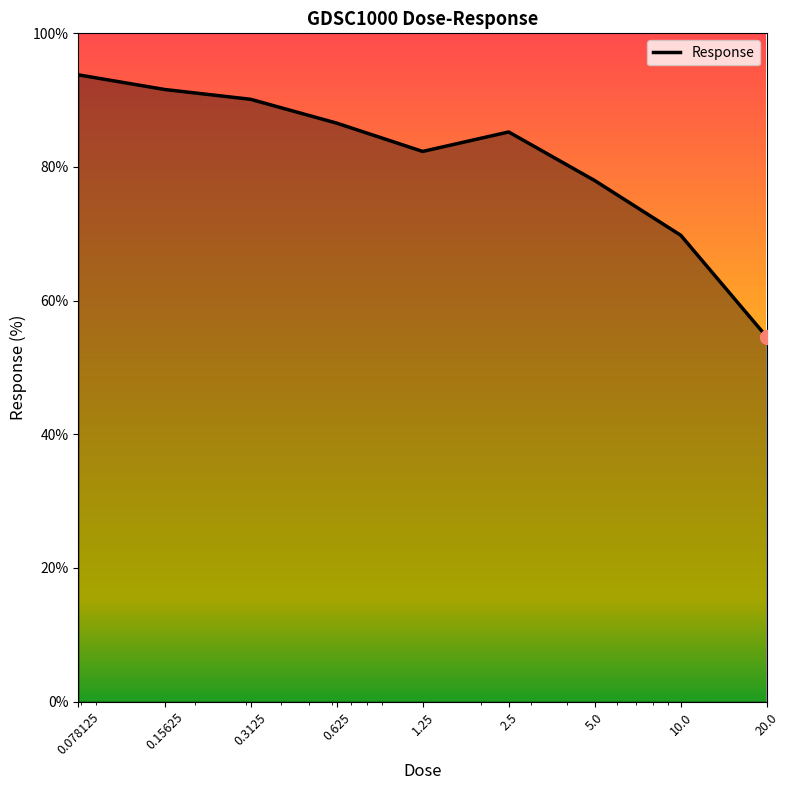

What is the maximum value shown in the chart?

93.8